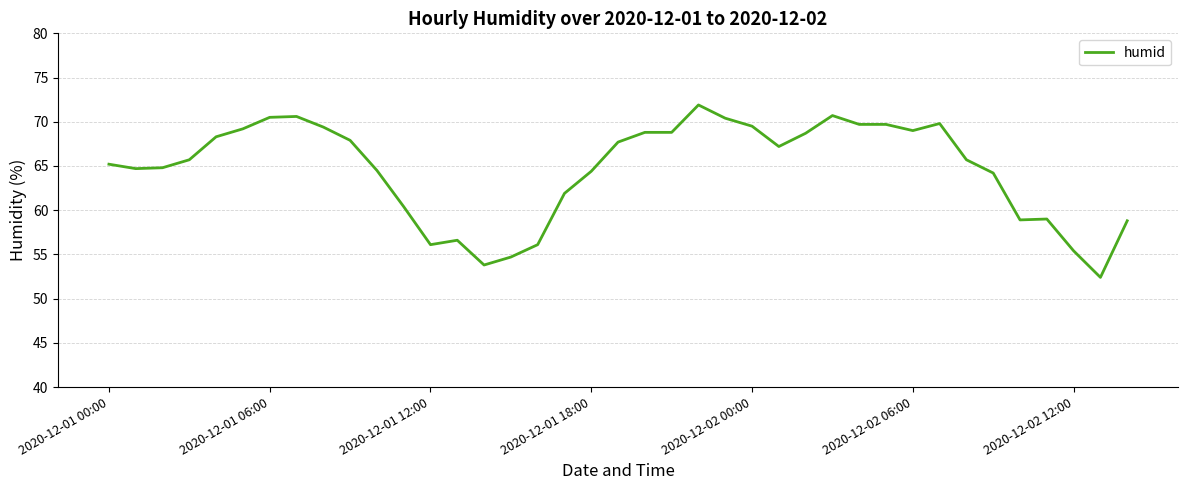

What is the greatest value displayed?

71.9